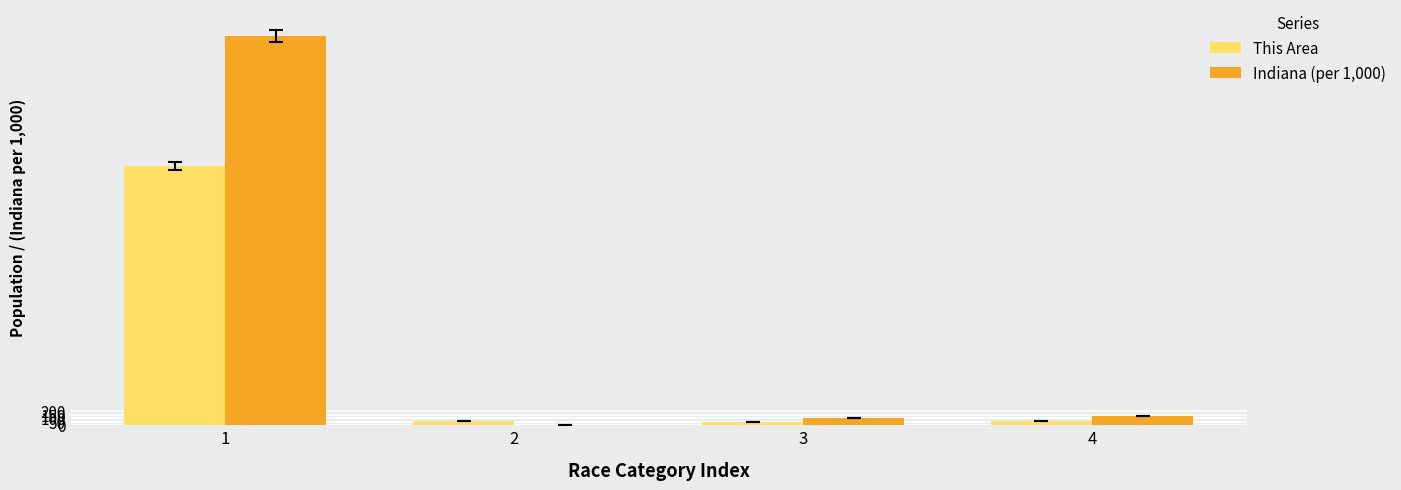

What is the sum of all Indiana (per 1,000) values?

5698.7